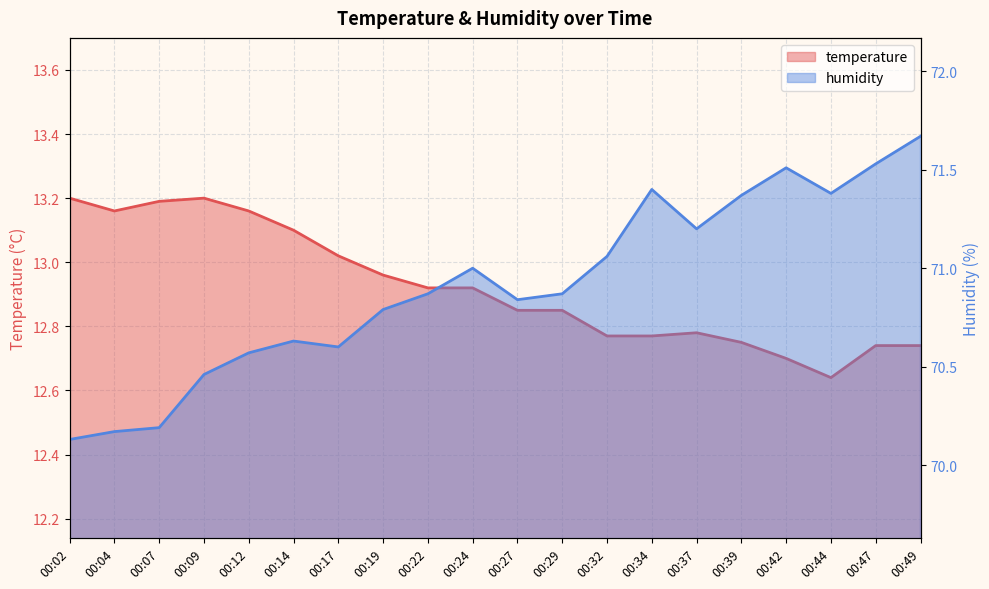

What is the average value of the humidity series?

70.9